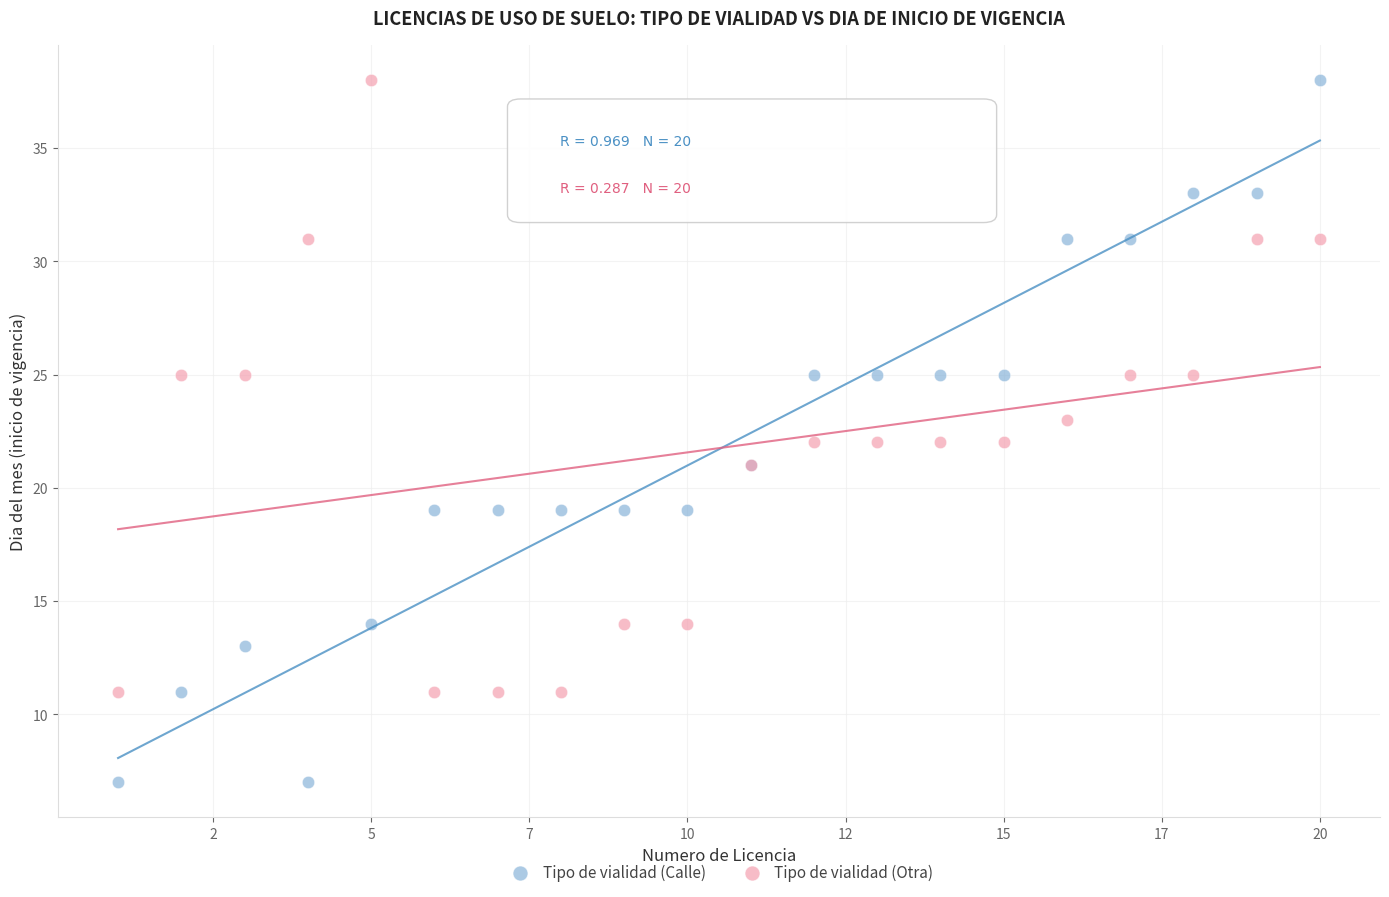

What is the X range (max minus min) for the scatter plot?

19